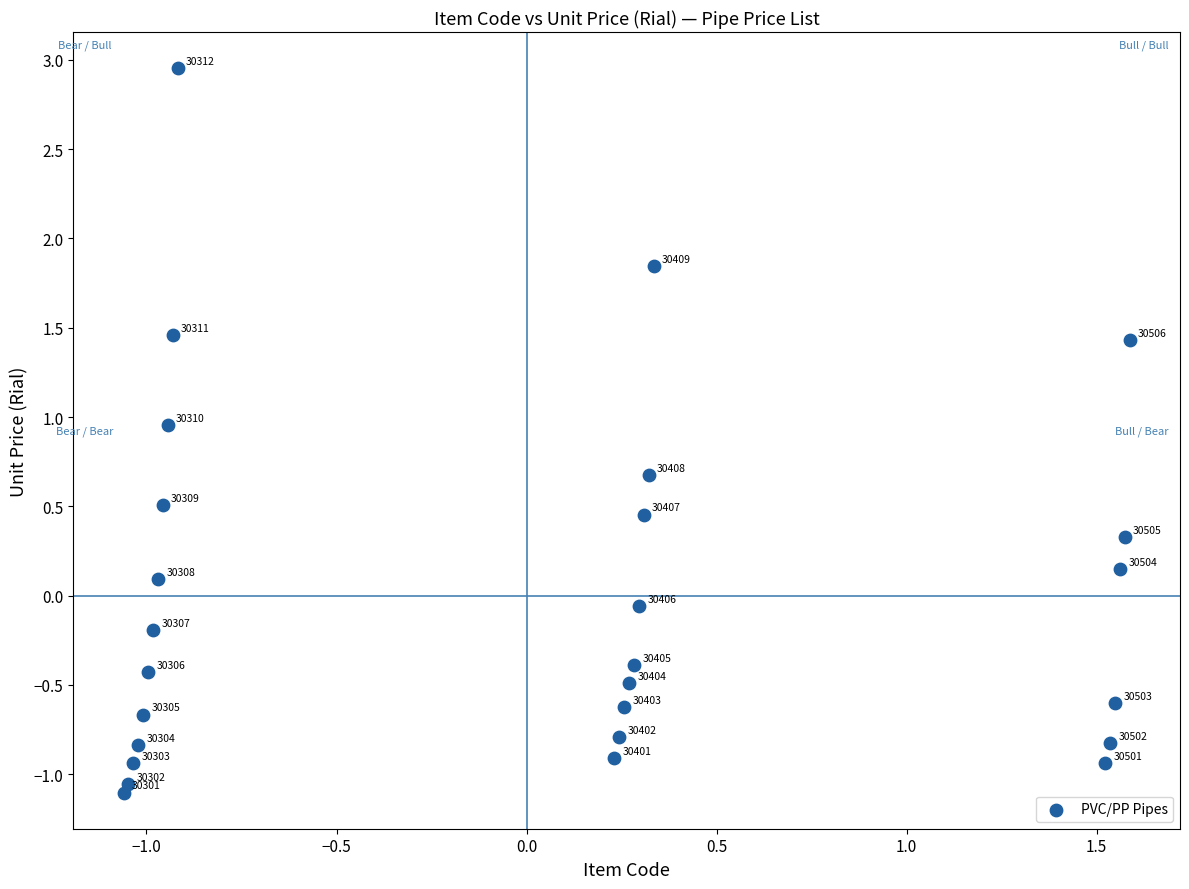

What is the range of X values (max minus min)?

2.6